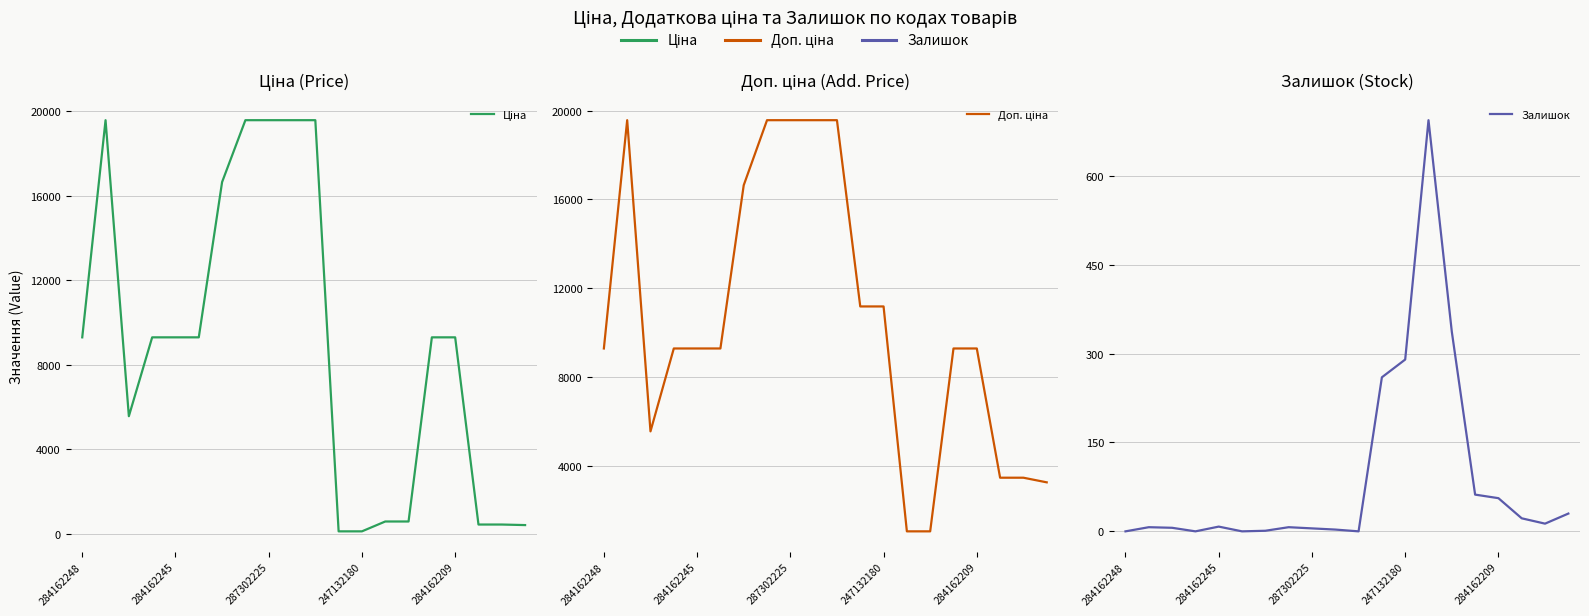

What is the difference between the maximum and second lowest values in the Залишок series?

694.0